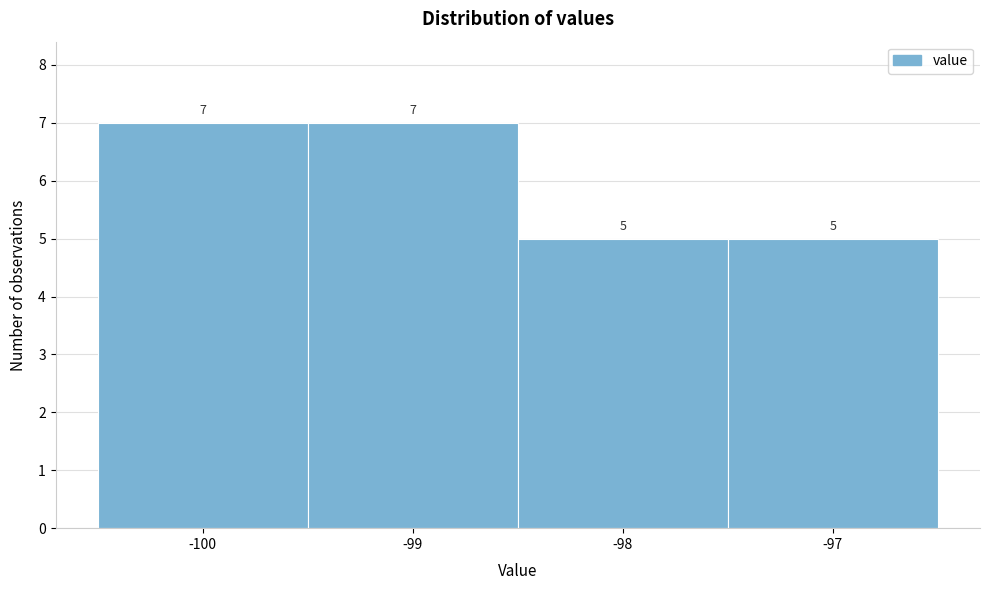

How tall is the bar that spans -100.5 to -99.5 on the x-axis?

7